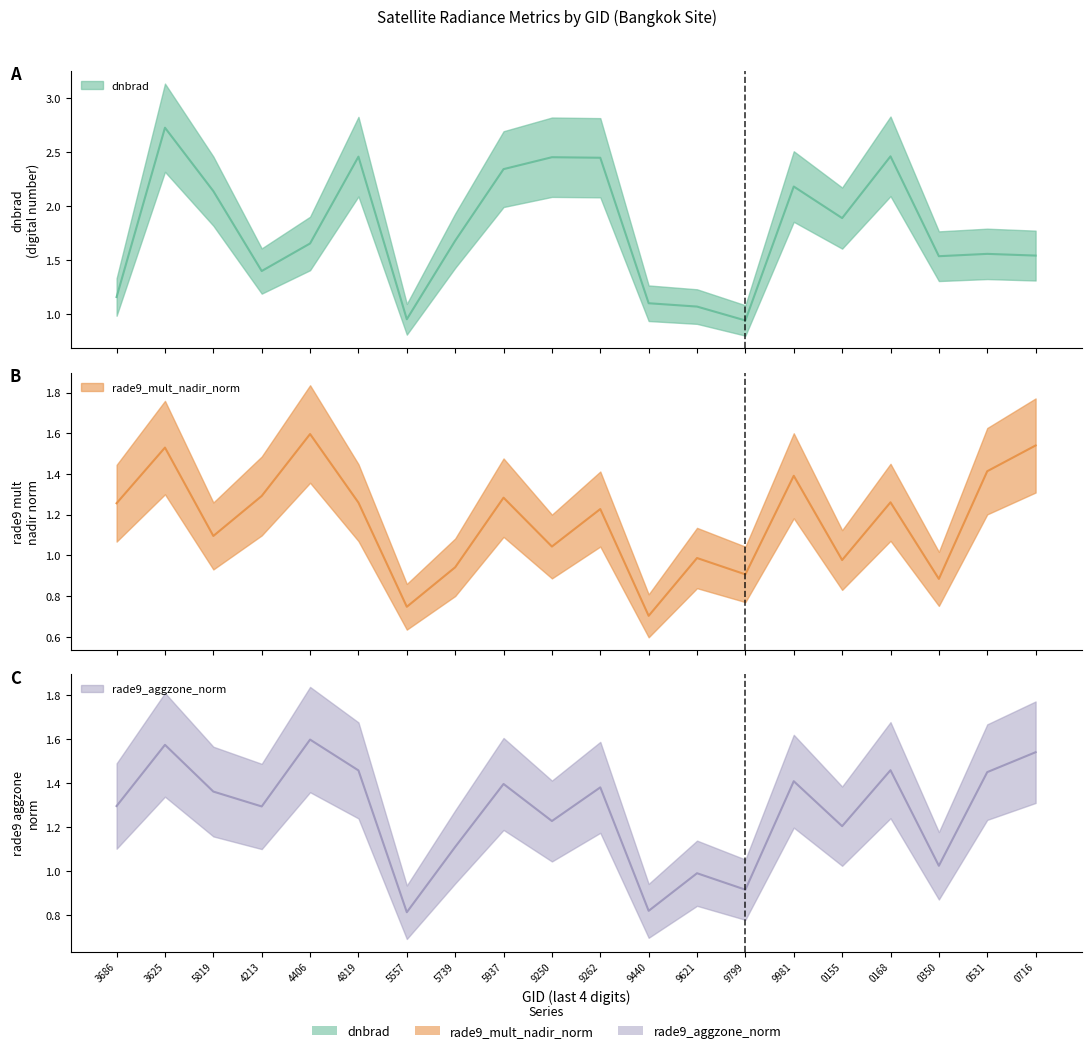

What is the approximate value of rade9_mult_nadir_norm at 154213?

1.3